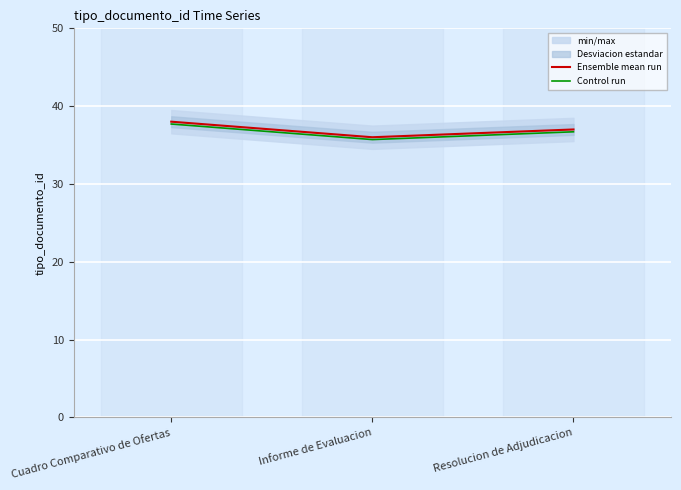

Which label corresponds to the smallest value in the chart?

Informe de Evaluacion